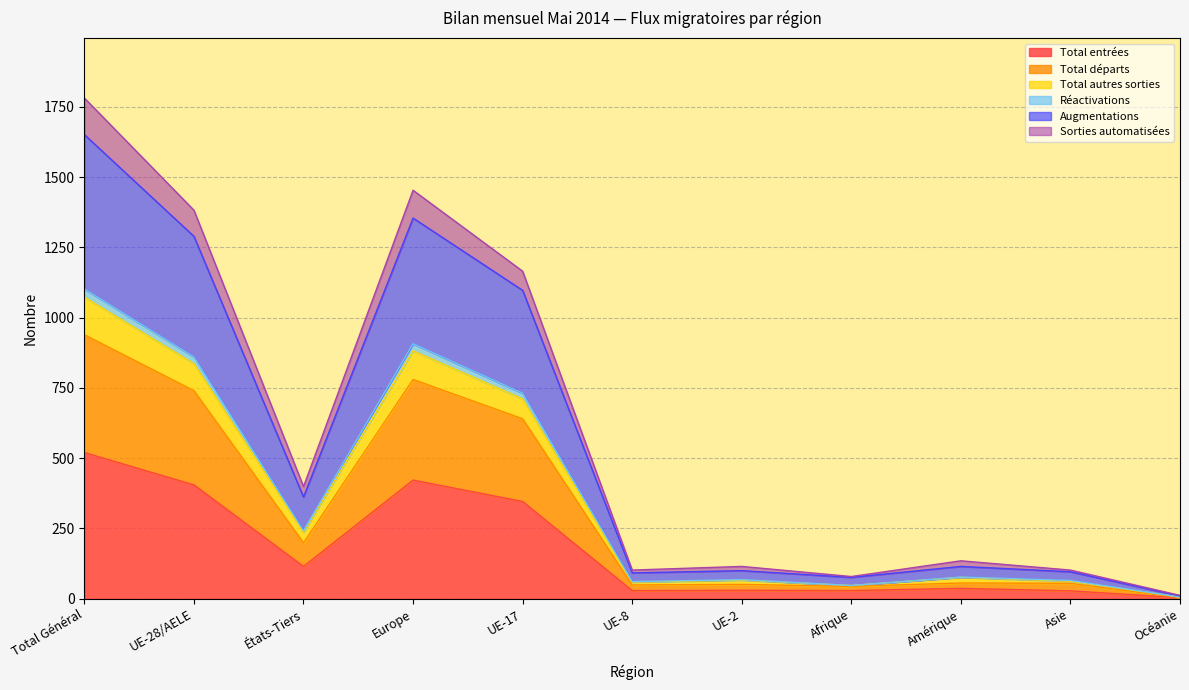

At which category does the chart reach its peak across all series?

Total Général